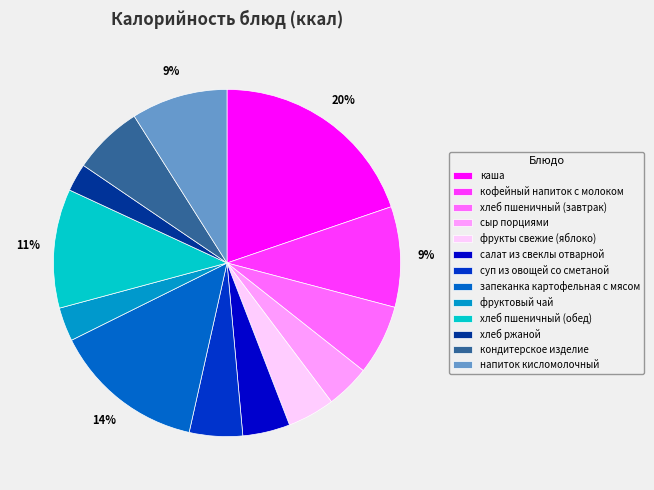

Which category has the biggest portion of the pie?

каша